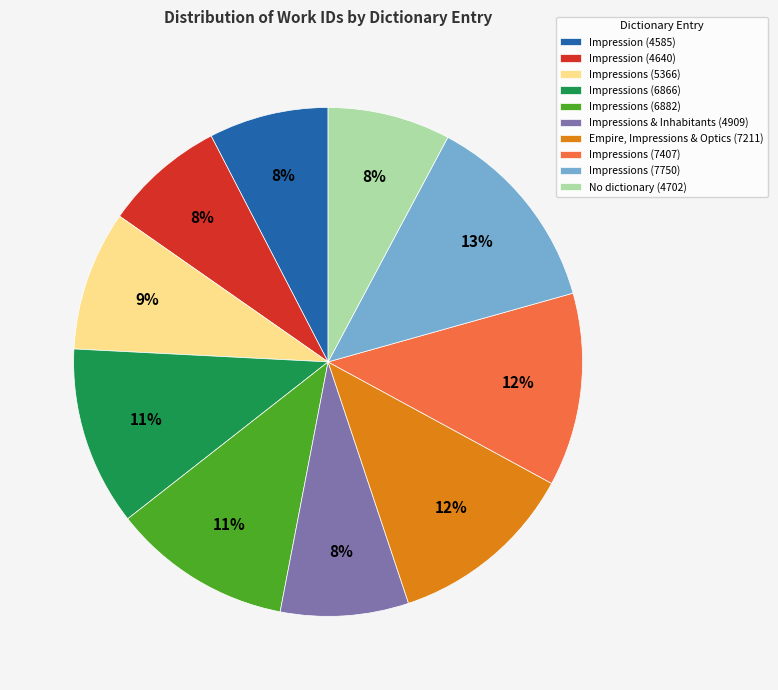

True or false: Impressions (6866) accounts for 1% of the total.

False